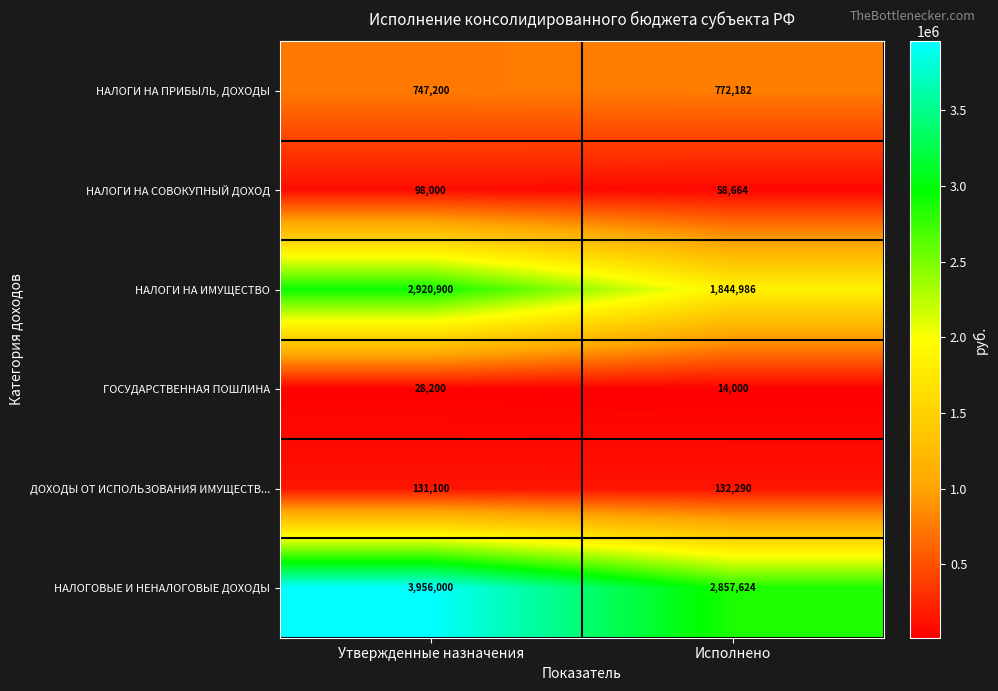

What is the approximate value of НАЛОГОВЫЕ И НЕНАЛОГОВЫЕ ДОХОДЫ at Утвержденные назначения?

3956000